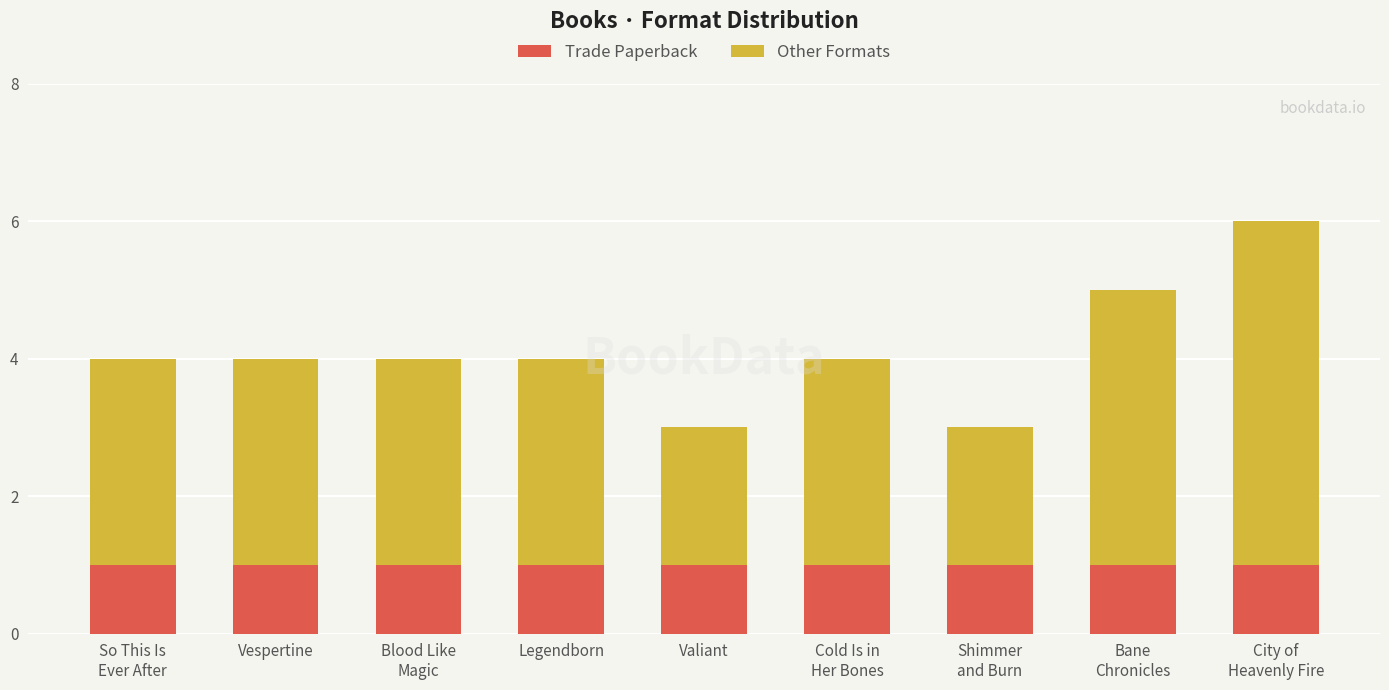

Reading right to left, list the values for the Trade Paperback series.

1	1	1	1	1	1	1	1	1